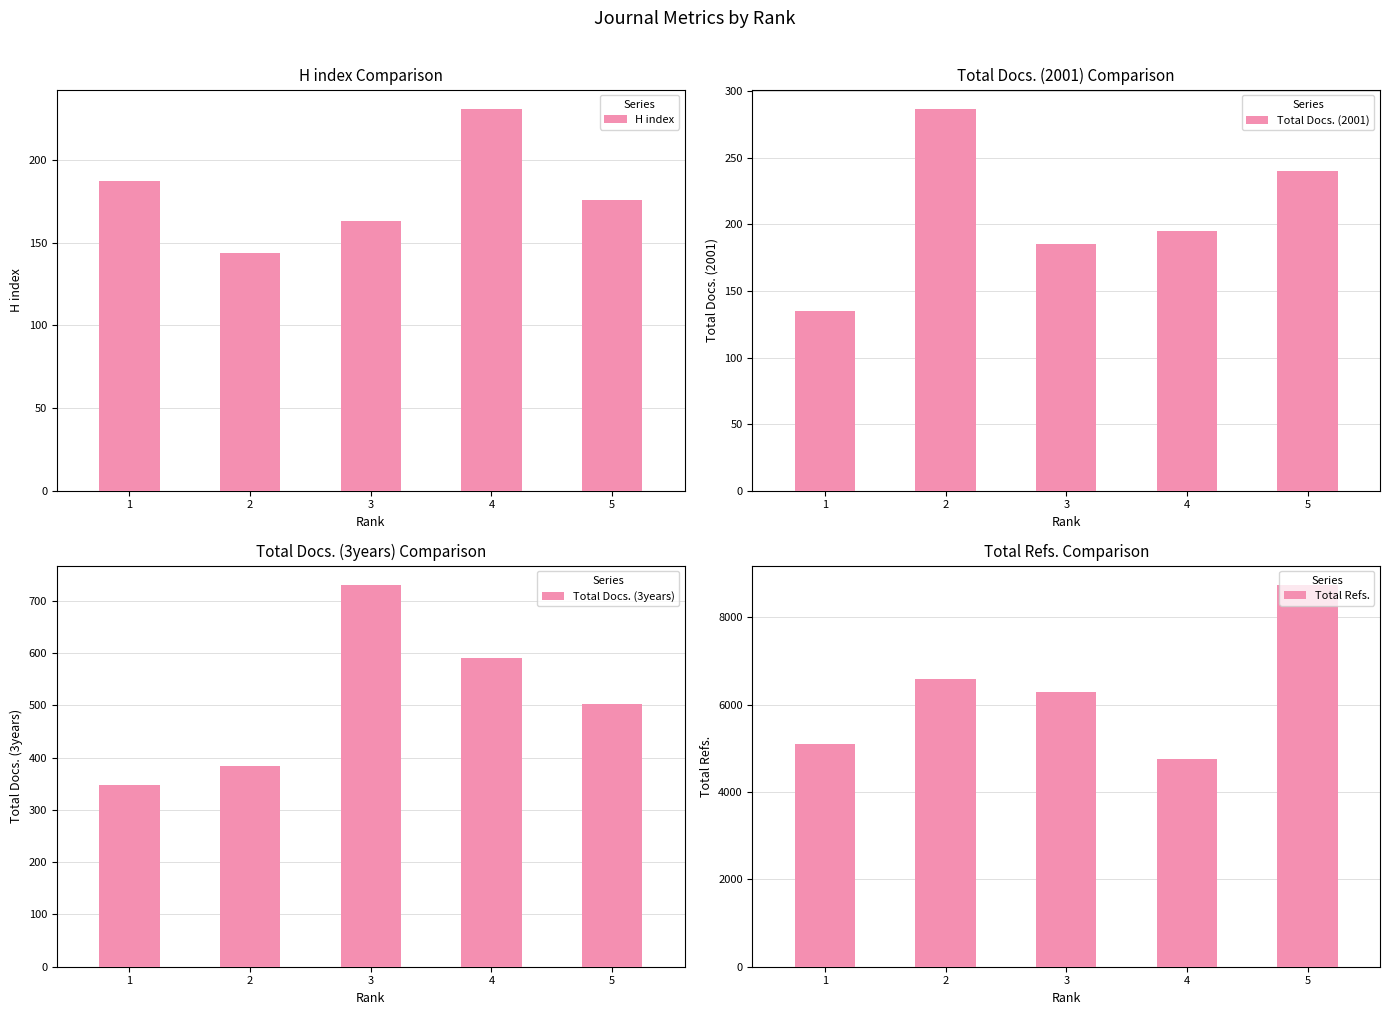

What is the smallest value displayed?

135